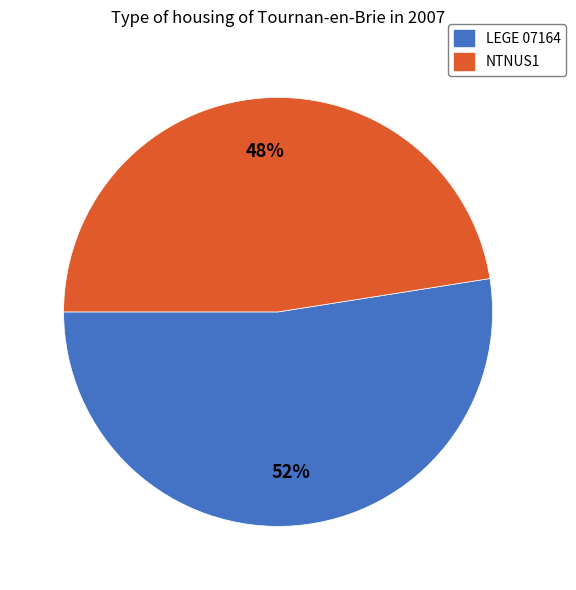

Which slice is the smallest?

NTNUS1